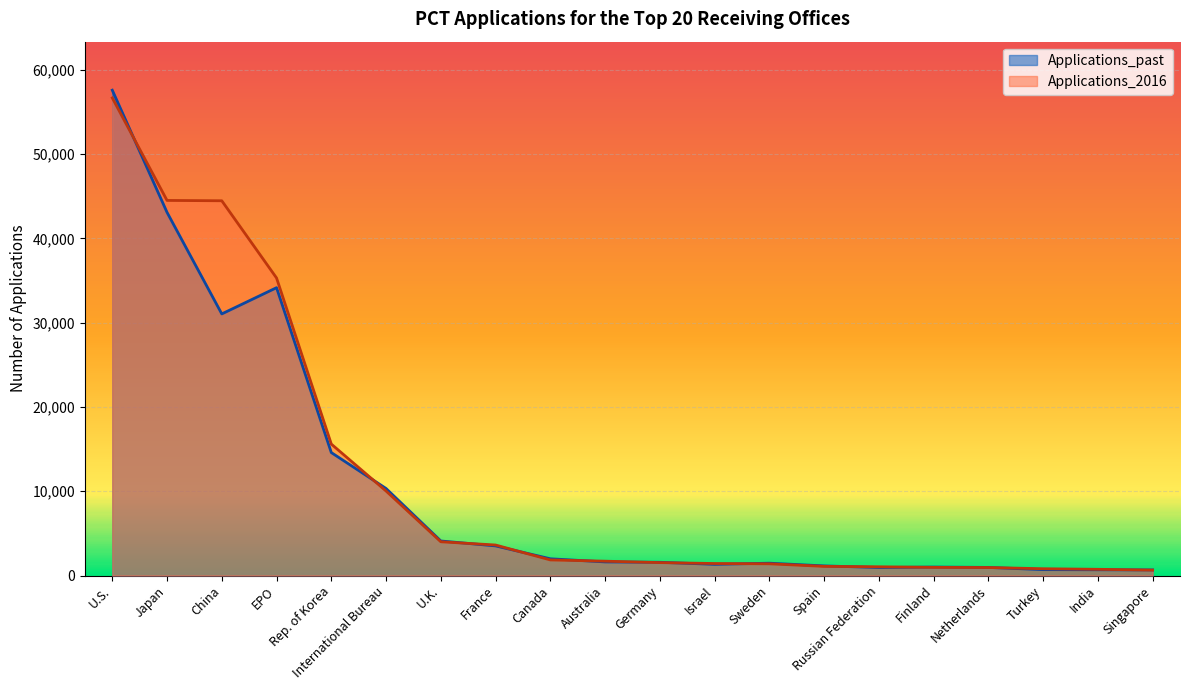

True or false: Applications_2016 and Applications_past cross at least once.

True